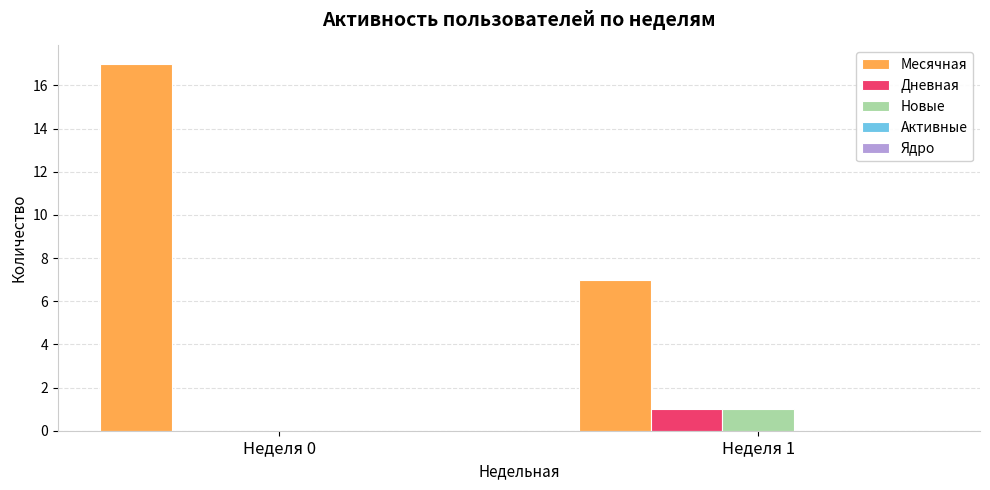

Which series has the largest range (max minus min)?

Месячная